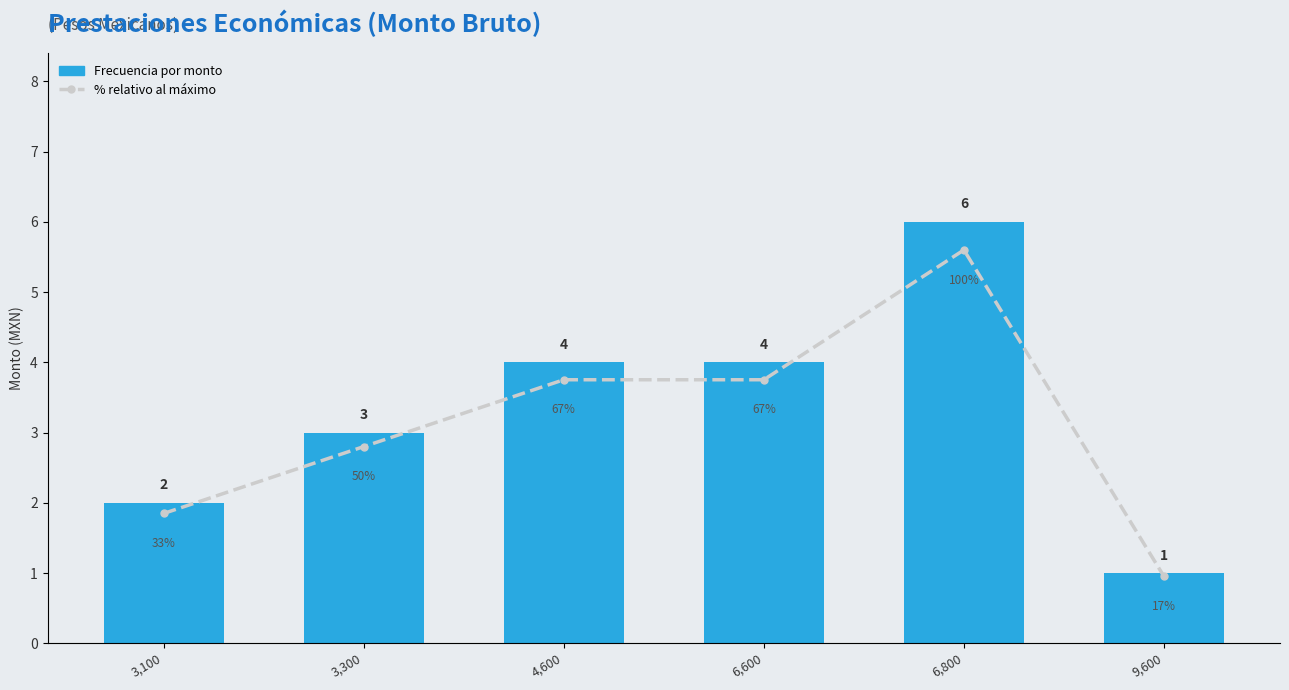

Reading right to left, transcribe all the data shown in this chart.

Frecuencia por monto: 9,600=1	6,800=6	6,600=4	4,600=4	3,300=3	3,100=2
% relativo al máximo: 9,600=17	6,800=100	6,600=67	4,600=67	3,300=50	3,100=33